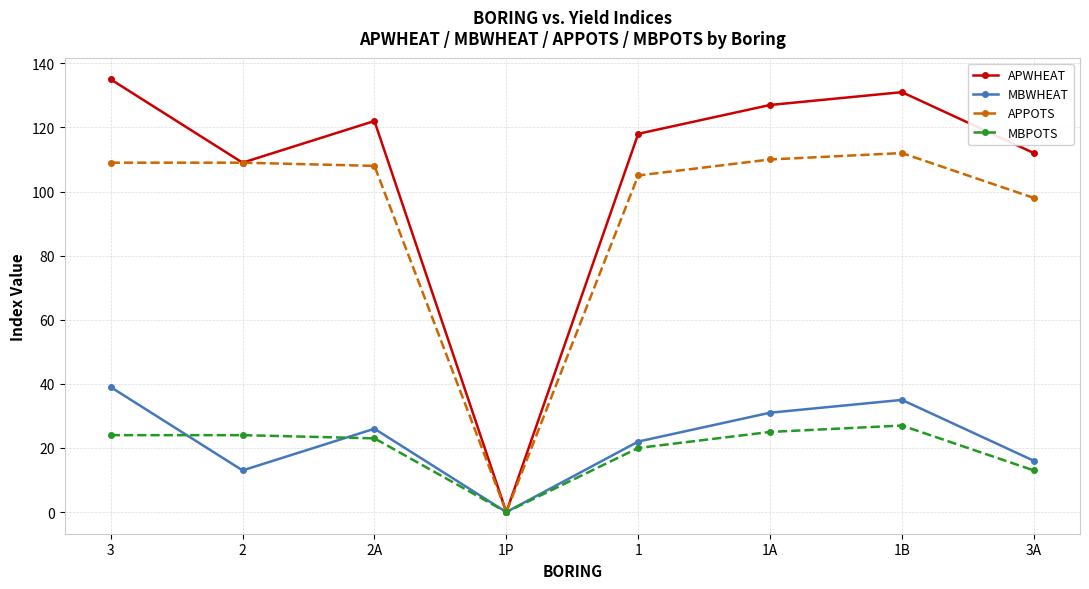

What is the sum of all MBPOTS values?

156